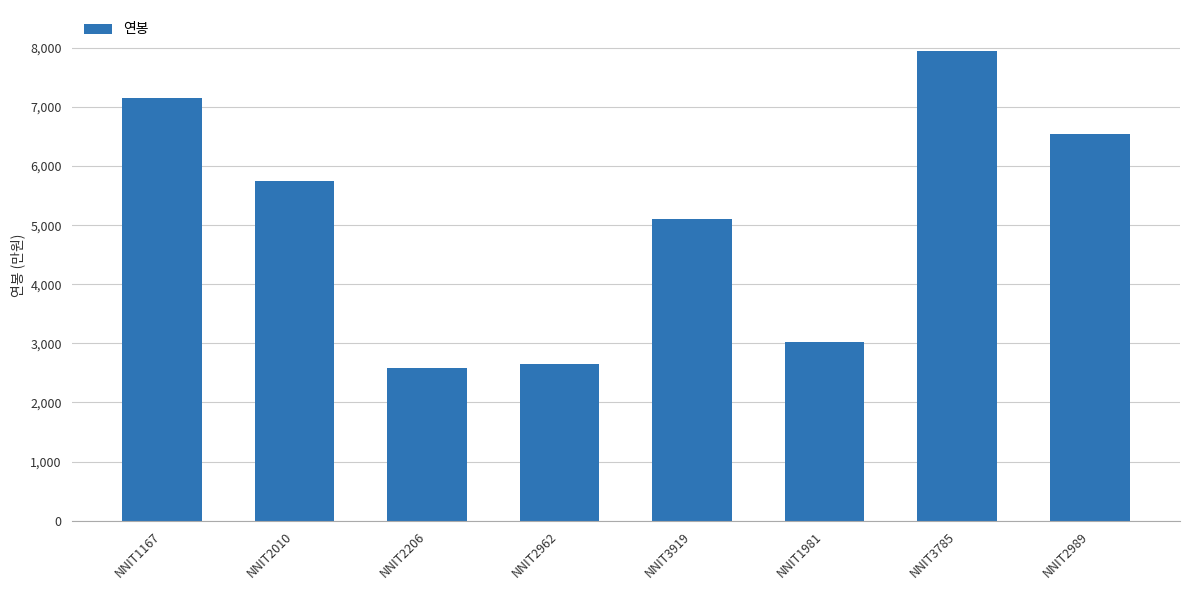

What is the difference between the maximum and minimum values?

53762520